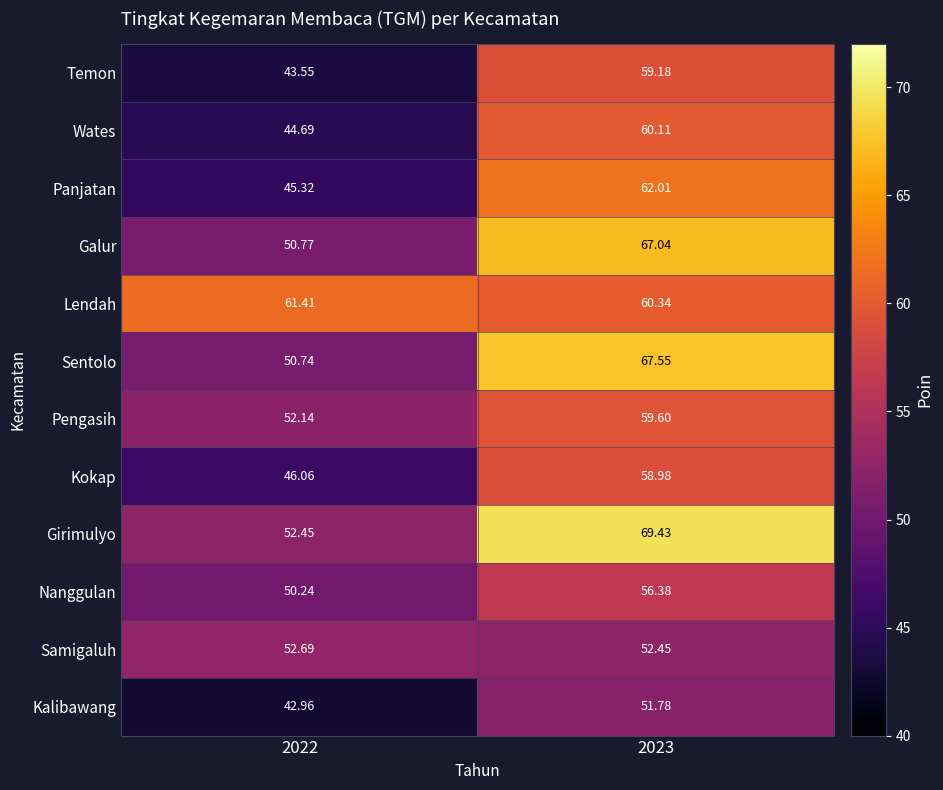

Which series has the largest range (max minus min)?

Girimulyo